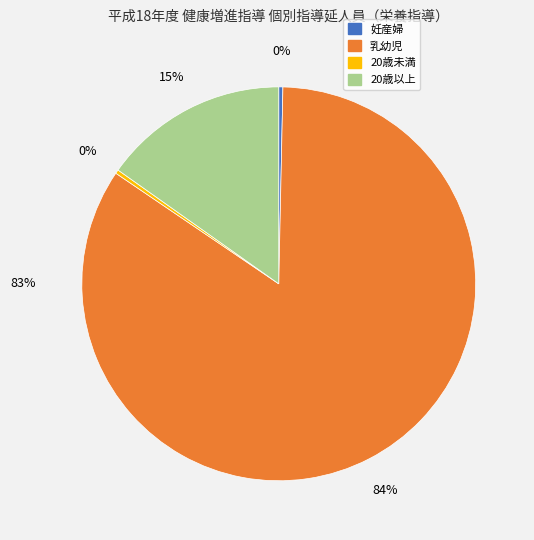

Is 20歳以上 the majority of the pie?

No